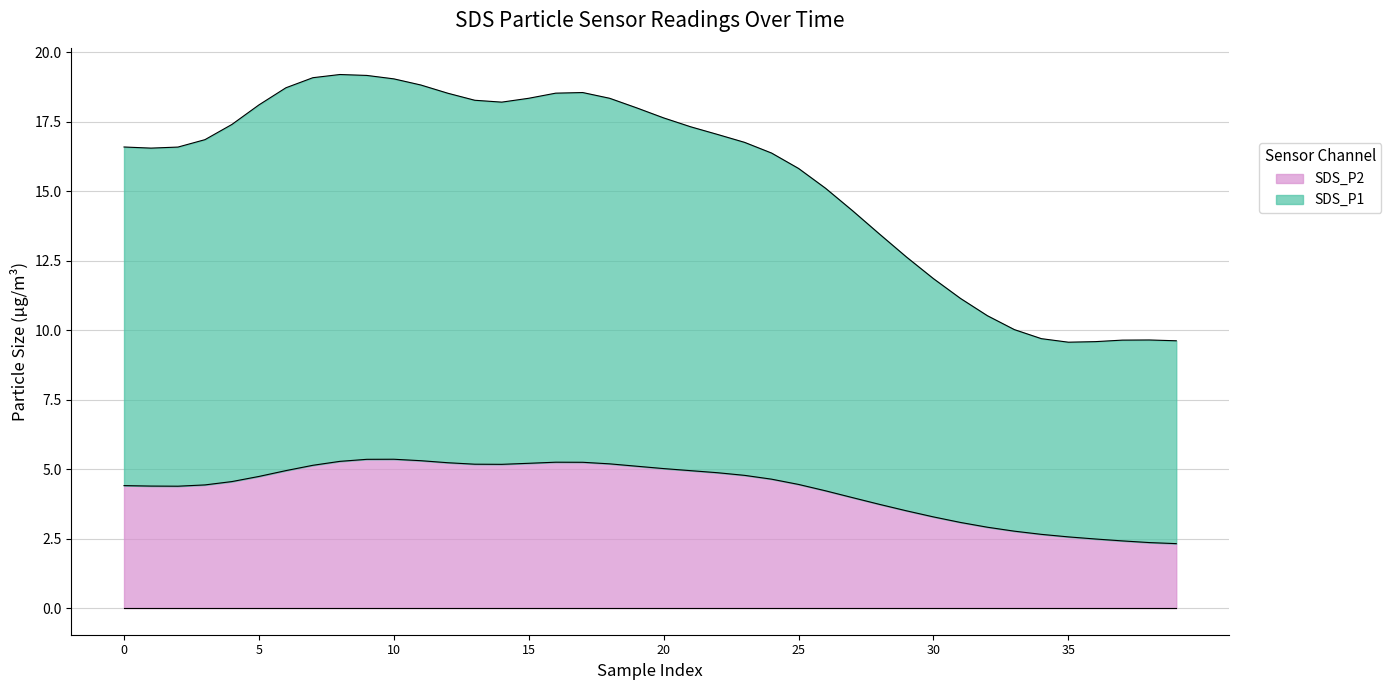

In SDS_P1, how many points are lower than both neighbors (excluding endpoints)?

2